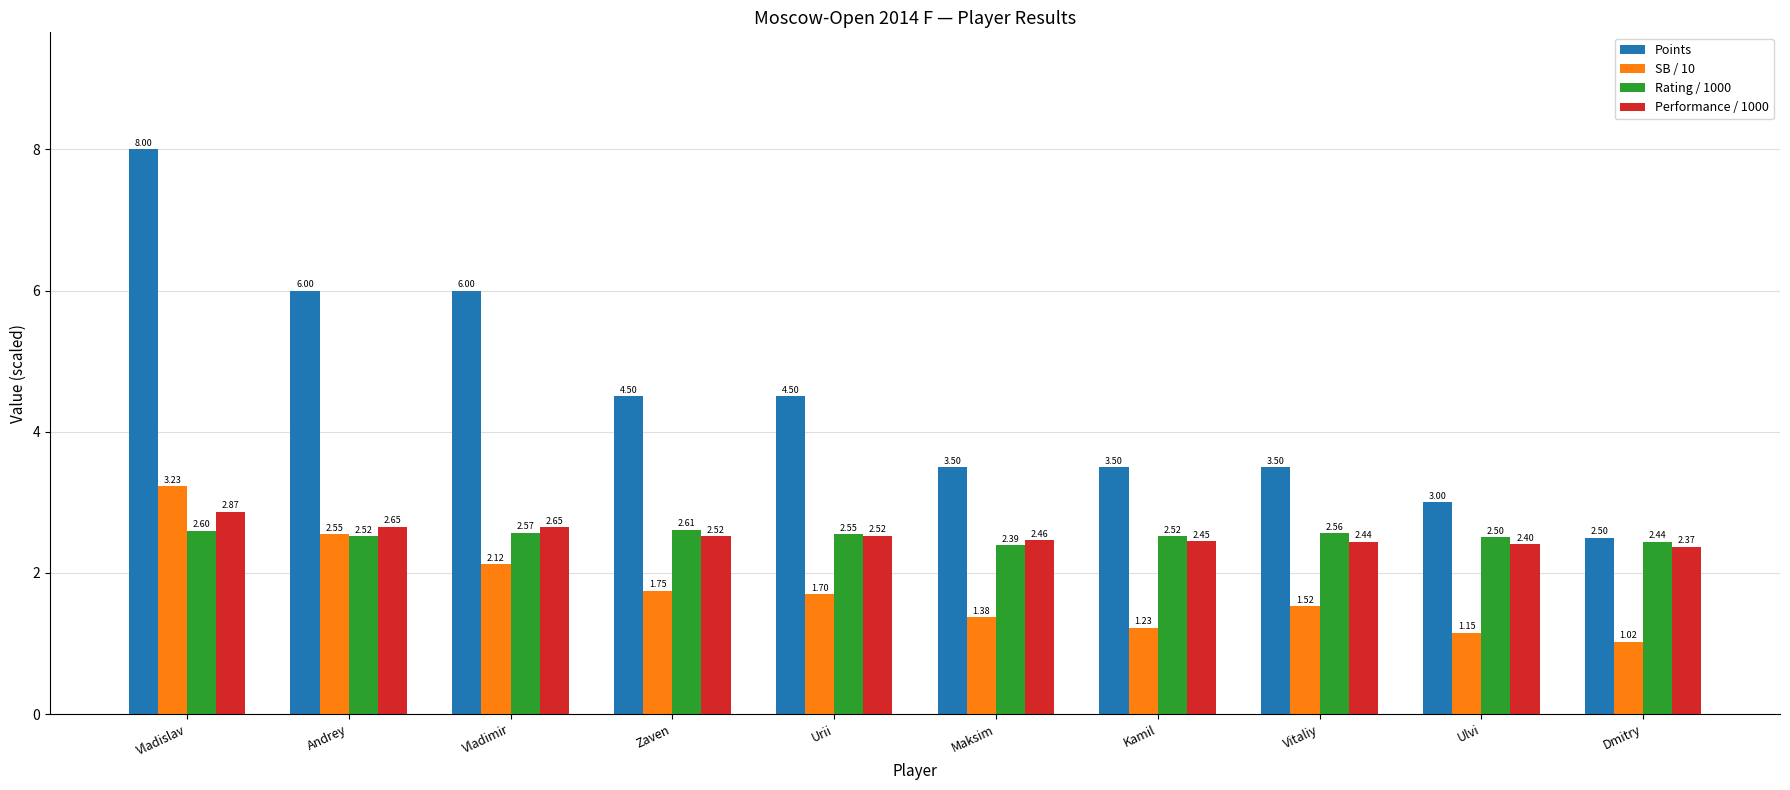

How many series are shown in this chart?

4